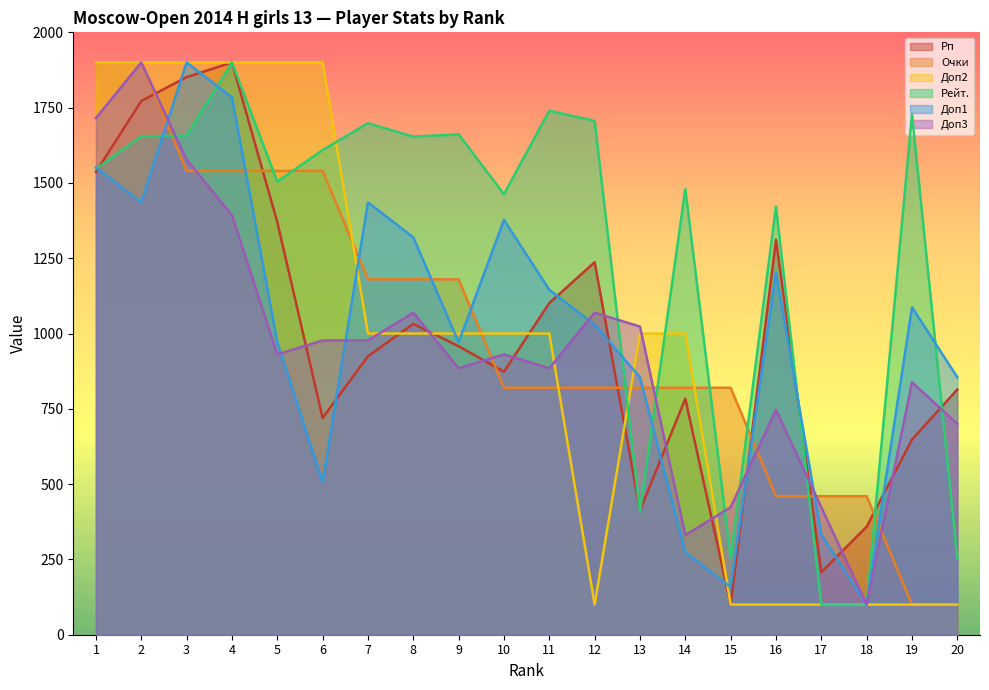

Which series has the widest spread of values?

Рп